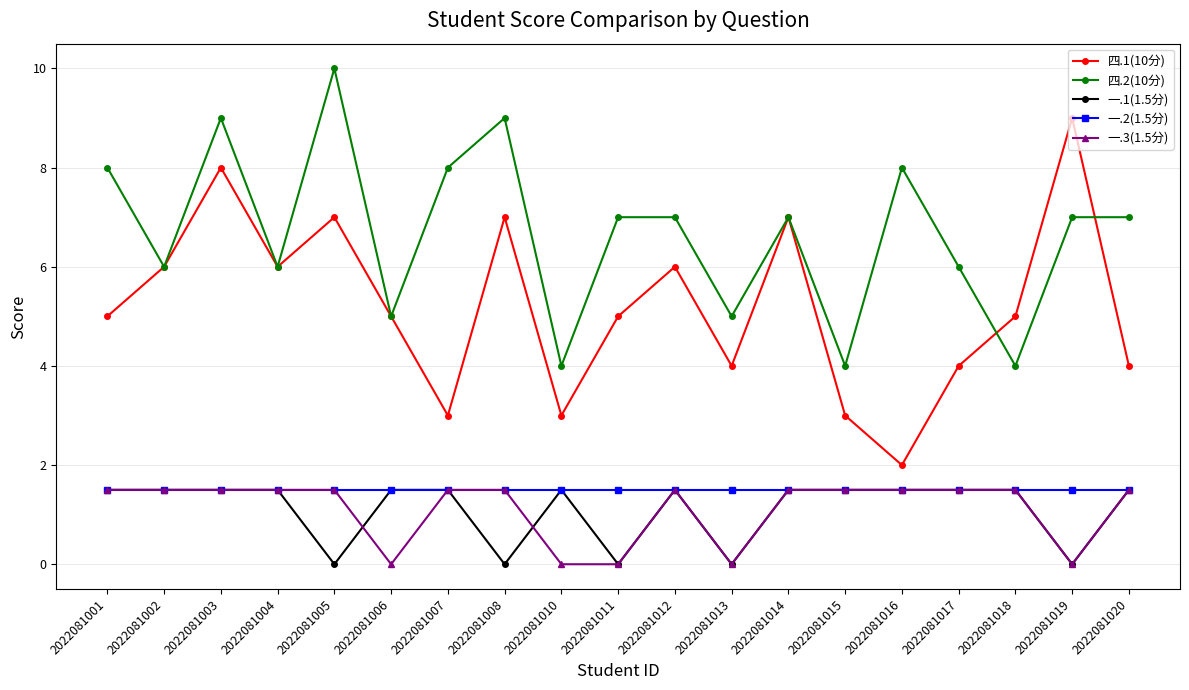

Reading left to right, what are all the values shown in this chart?

四.1(10分): 5.0	6.0	8.0	6.0	7.0	5.0	3.0	7.0	3.0	5.0	6.0	4.0	7.0	3.0	2.0	4.0	5.0	9.0	4.0
四.2(10分): 8.0	6.0	9.0	6.0	10.0	5.0	8.0	9.0	4.0	7.0	7.0	5.0	7.0	4.0	8.0	6.0	4.0	7.0	7.0
一.1(1.5分): 1.5	1.5	1.5	1.5	0.0	1.5	1.5	0.0	1.5	0.0	1.5	0.0	1.5	1.5	1.5	1.5	1.5	0.0	1.5
一.2(1.5分): 1.5	1.5	1.5	1.5	1.5	1.5	1.5	1.5	1.5	1.5	1.5	1.5	1.5	1.5	1.5	1.5	1.5	1.5	1.5
一.3(1.5分): 1.5	1.5	1.5	1.5	1.5	0.0	1.5	1.5	0.0	0.0	1.5	0.0	1.5	1.5	1.5	1.5	1.5	0.0	1.5